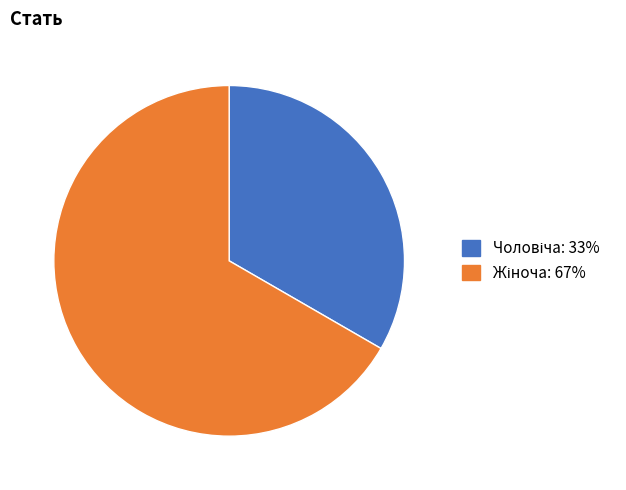

Is there any slice that represents more than half of the pie?

Yes